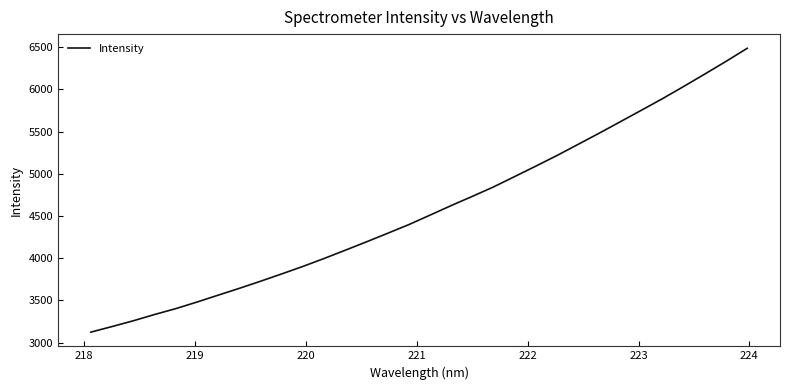

What is the greatest value displayed?

6487.5